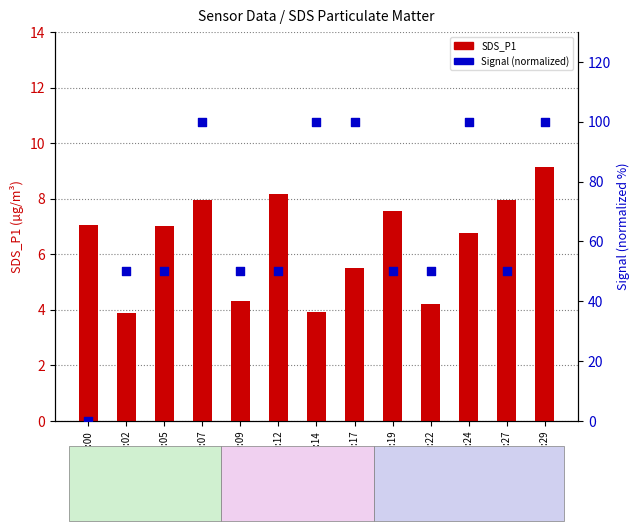

Is the value of SDS_P1 at 00:00 greater than the value of Signal (normalized) at 00:00?

Yes